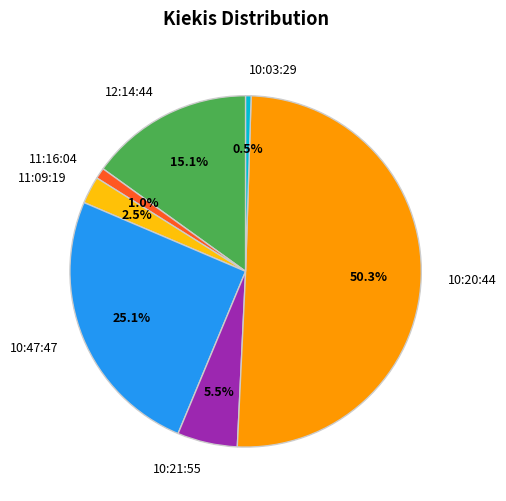

To the nearest percent, what is the difference between the 11:09:19 and 12:14:44 slice percentages?

13%